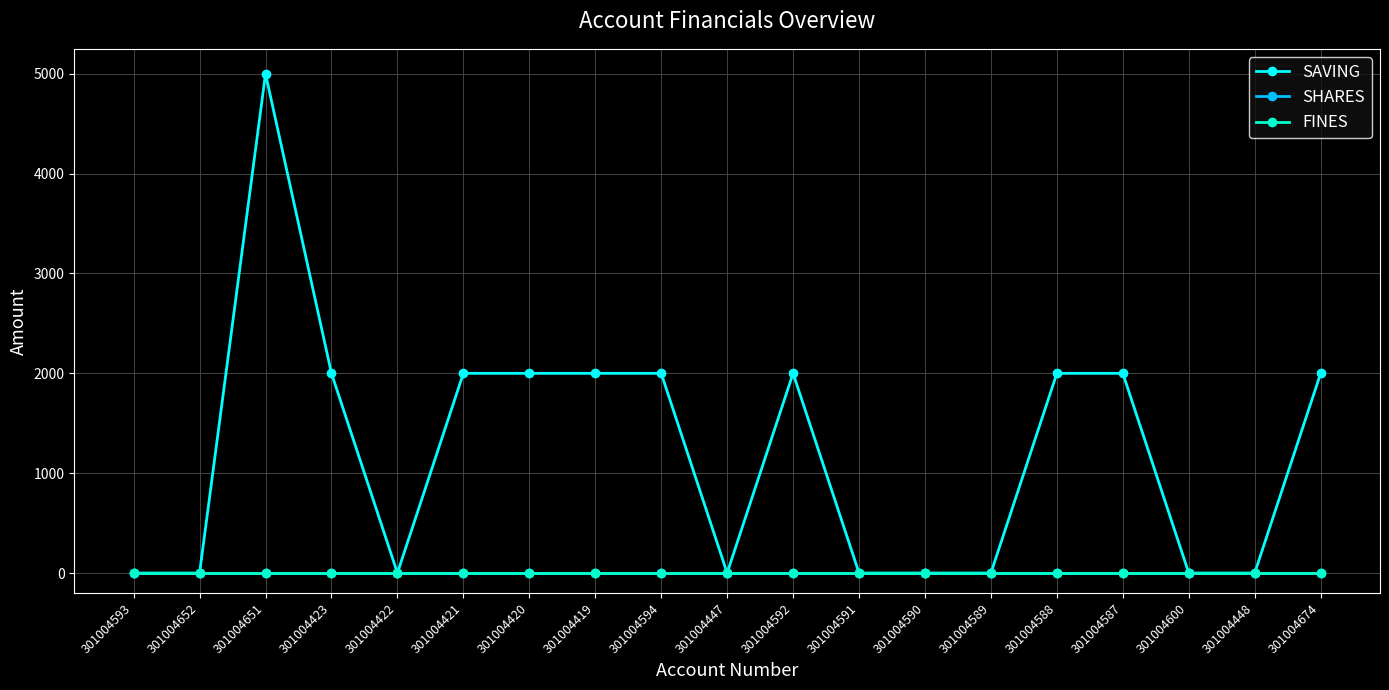

The SAVING series shows 592 at 301004592. True or false?

False